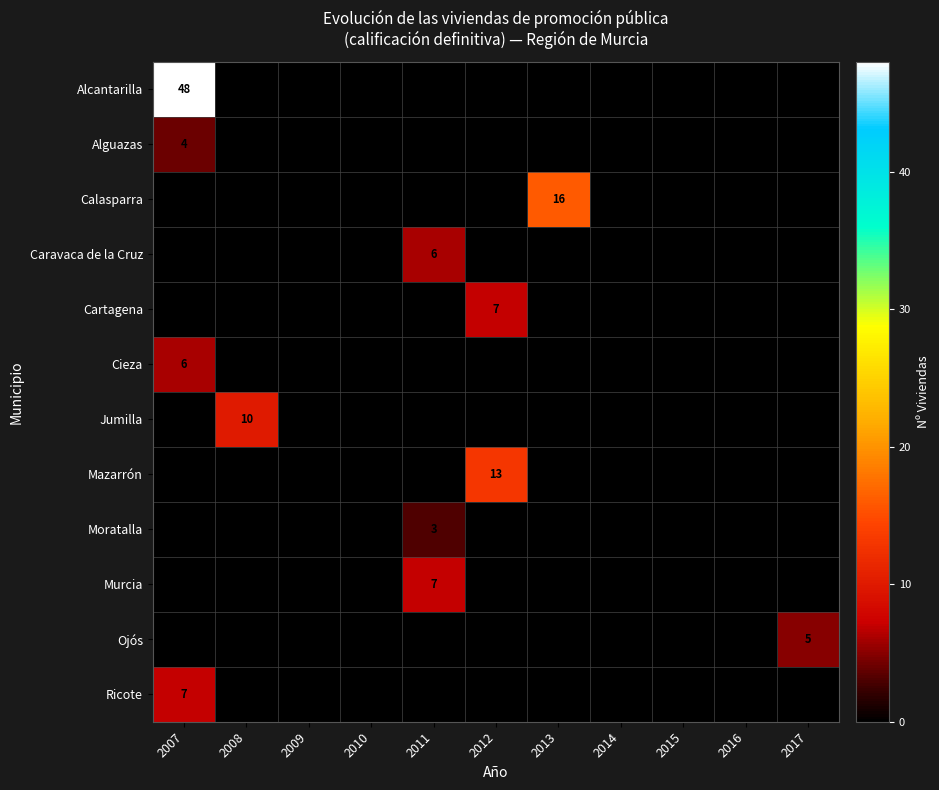

The Jumilla series shows 4 at 2013. True or false?

False